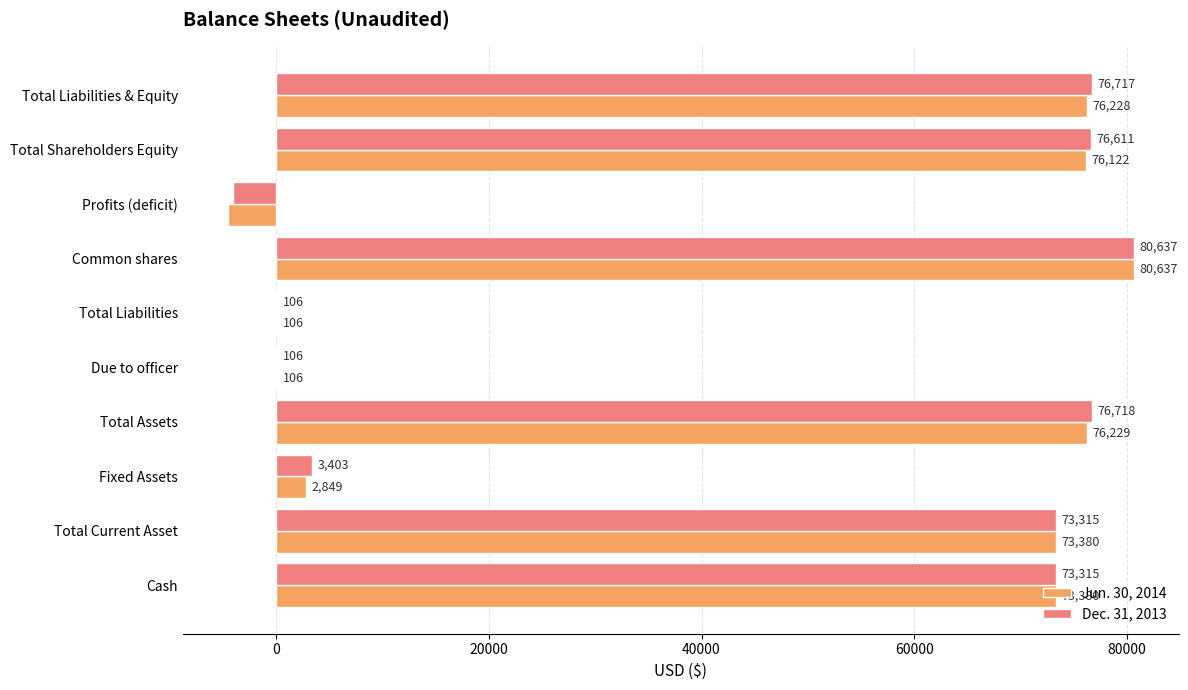

Which series changed the most between Cash and Due to officer?

Jun. 30, 2014